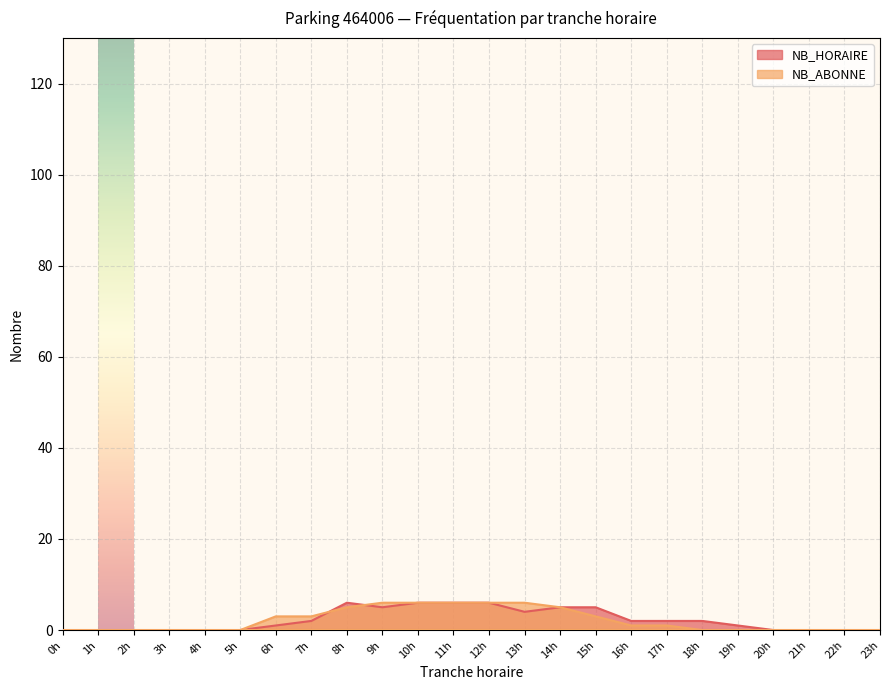

The NB_HORAIRE series shows 6 at 11h. True or false?

True